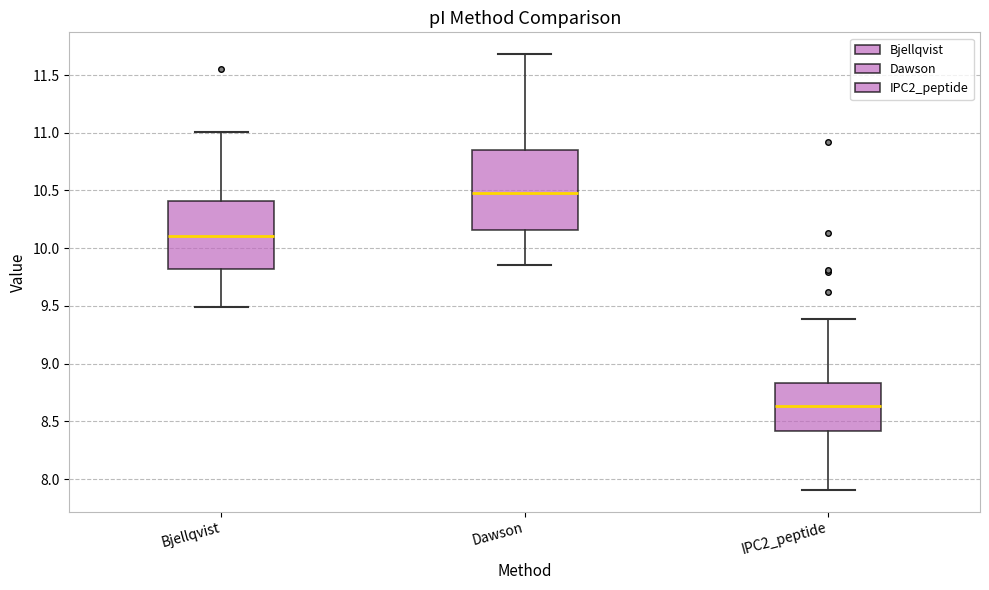

Which box's median line is the lowest?

IPC2_peptide